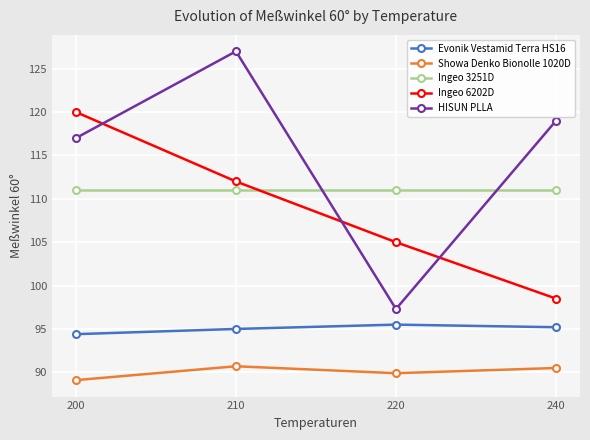

Which category has the lowest value in the Evonik Vestamid Terra HS16 series?

200